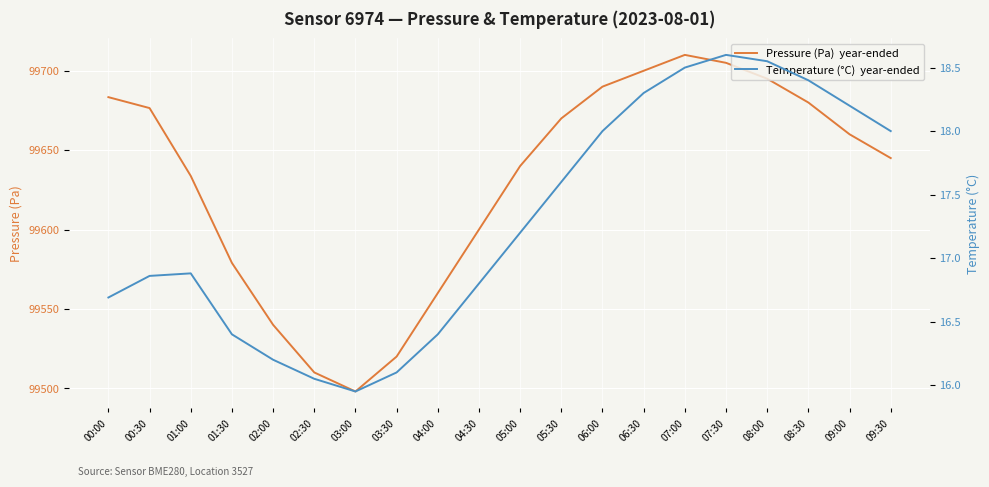

How many data points in Pressure (Pa)  year-ended are above 99660?

9